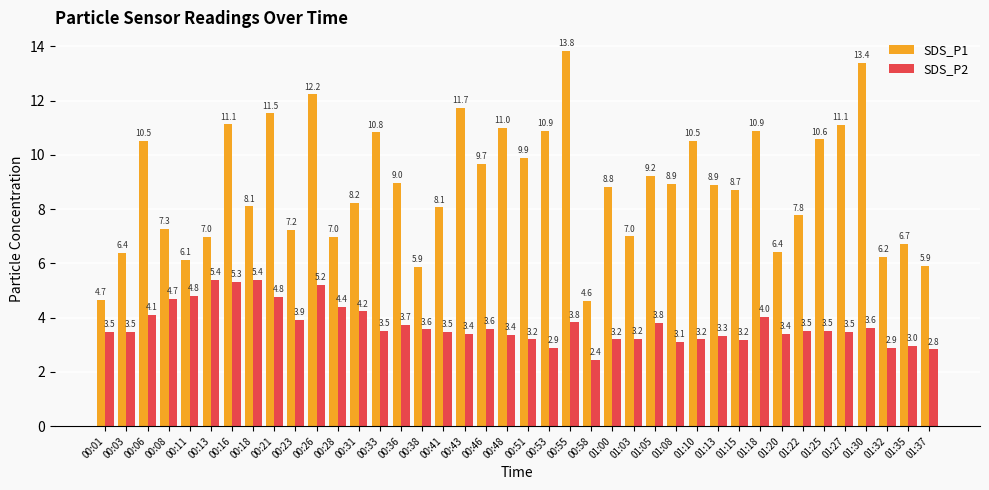

What is the label of the 6th bar from the left?

00:13